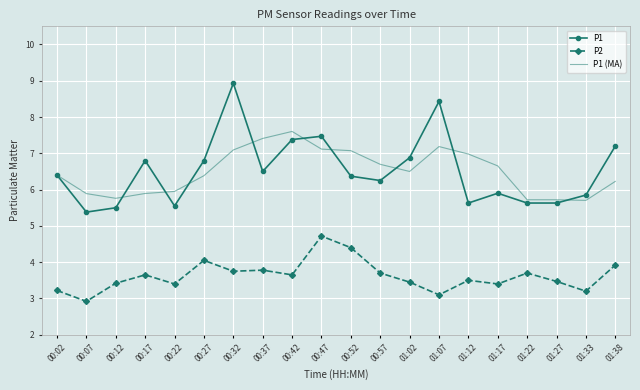

What is the greatest value displayed?

8.9